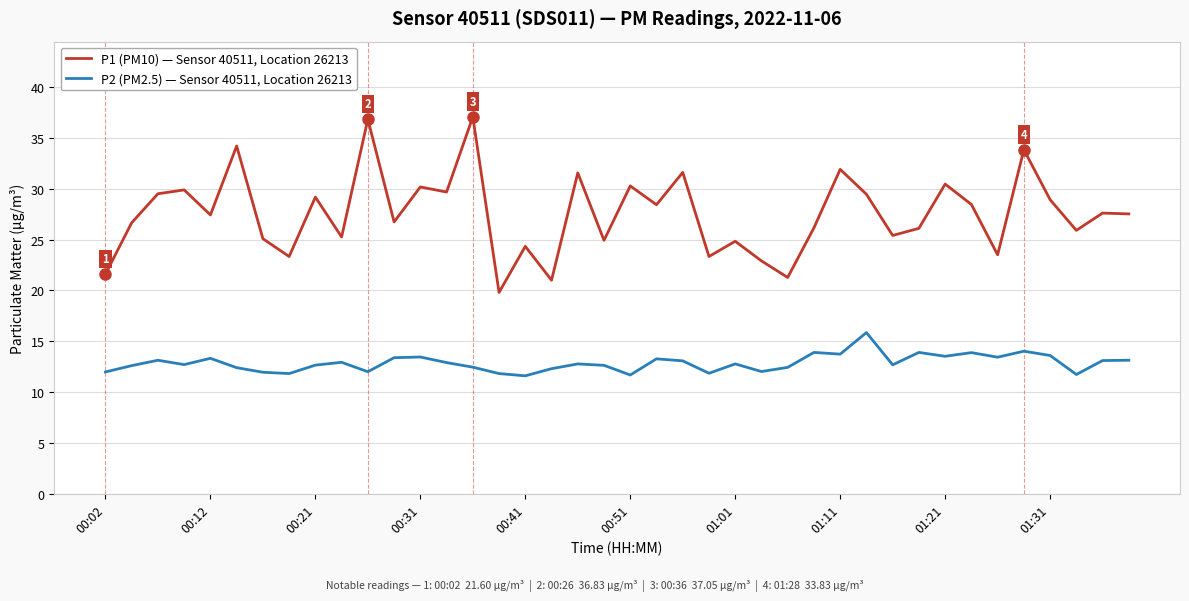

Rank the series by their average value, from lowest to highest.

P2 (PM2.5) — Sensor 40511, Location 26213, P1 (PM10) — Sensor 40511, Location 26213